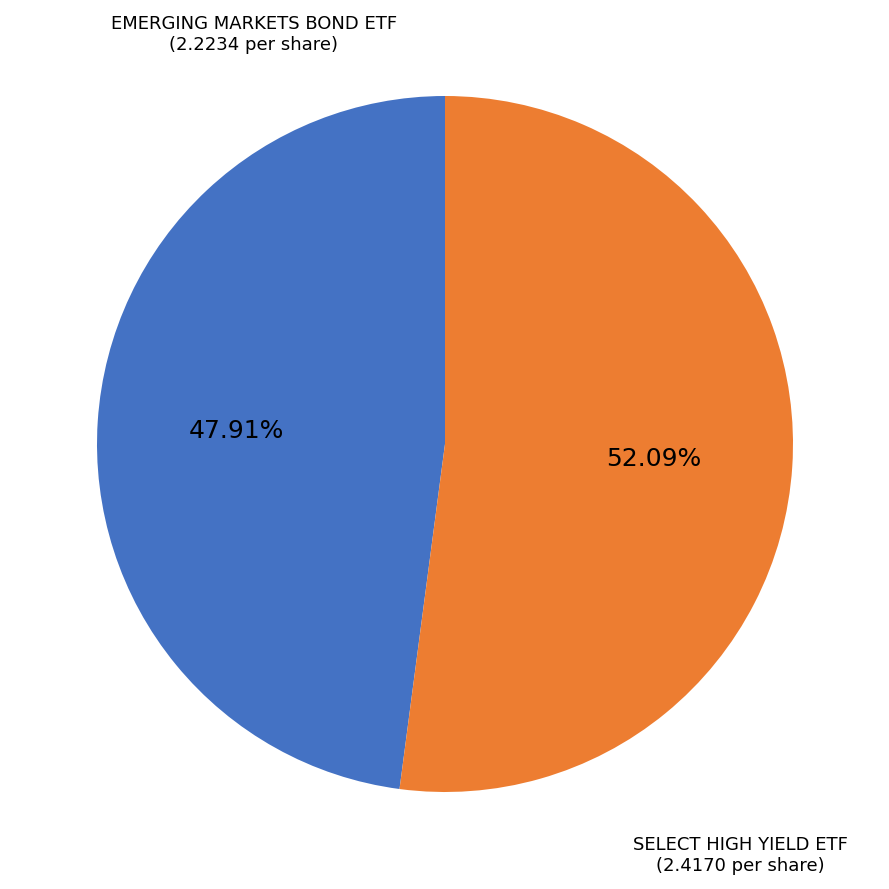

Is there a majority slice in this chart?

Yes